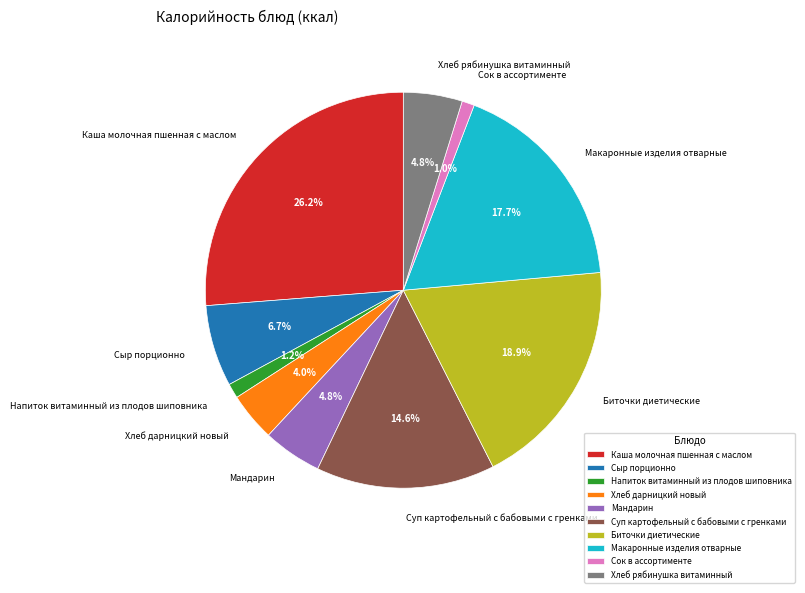

Approximately how many times larger is the value at Каша молочная пшенная с маслом compared to Хлеб рябинушка витаминный?

5.5